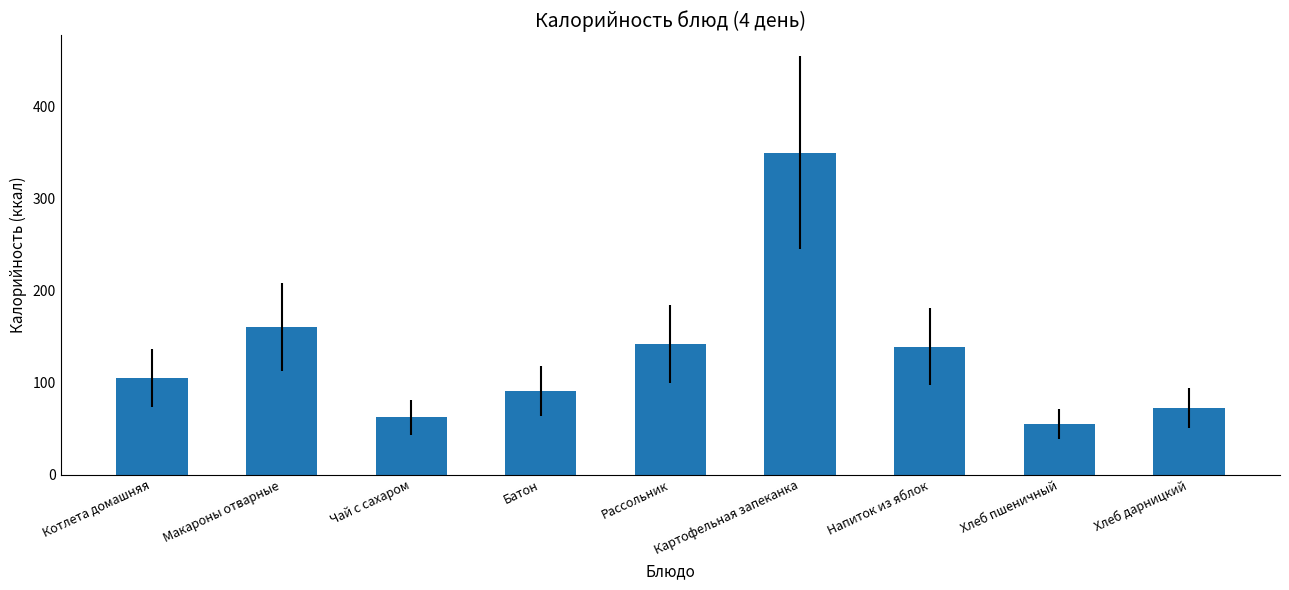

What value does the data have at Батон?

90.5